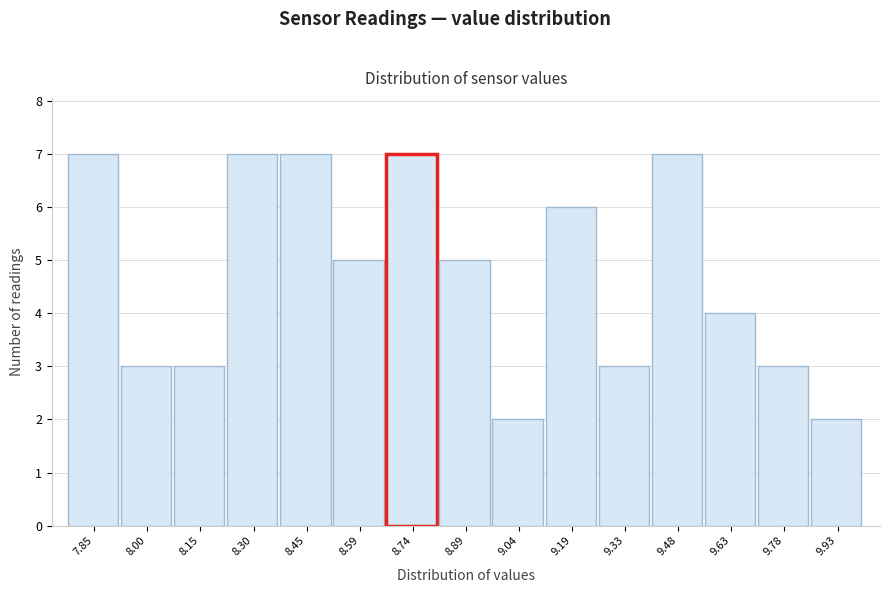

How tall is the bar that spans 9.408 to 9.556 on the x-axis? Neither the bar edges nor the heights are printed on the chart, so give them approximately, as read against the axes.

7